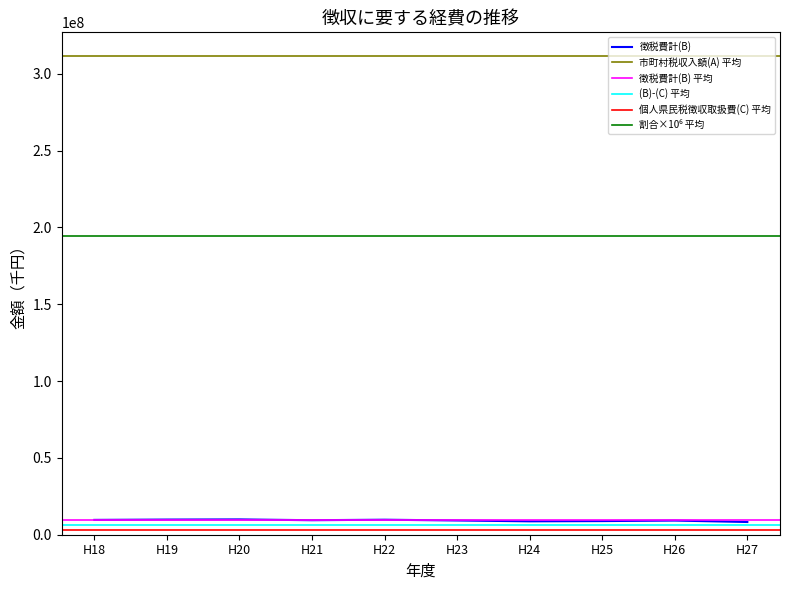

What is the minimum value for (B)-(C)?

5294043.0